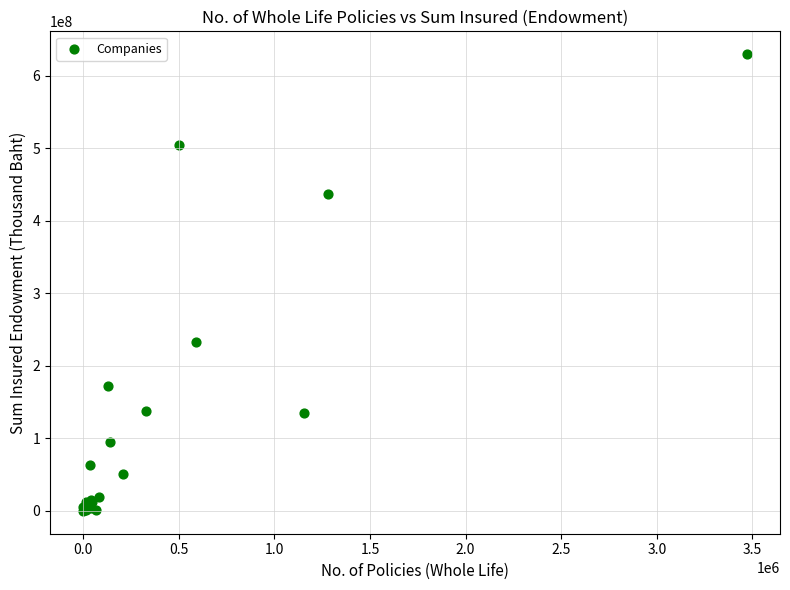

What Y value in the scatter plot is closest to 314851010?

232523635.0